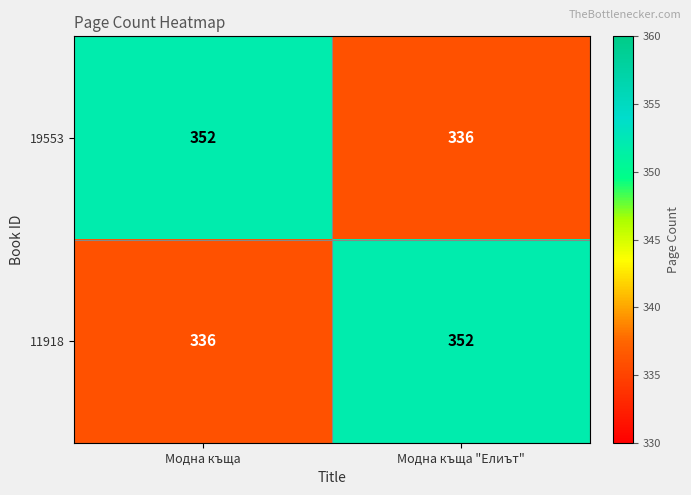

Is the value of 11918 at Модна къща greater than the value of 19553 at Модна къща?

No